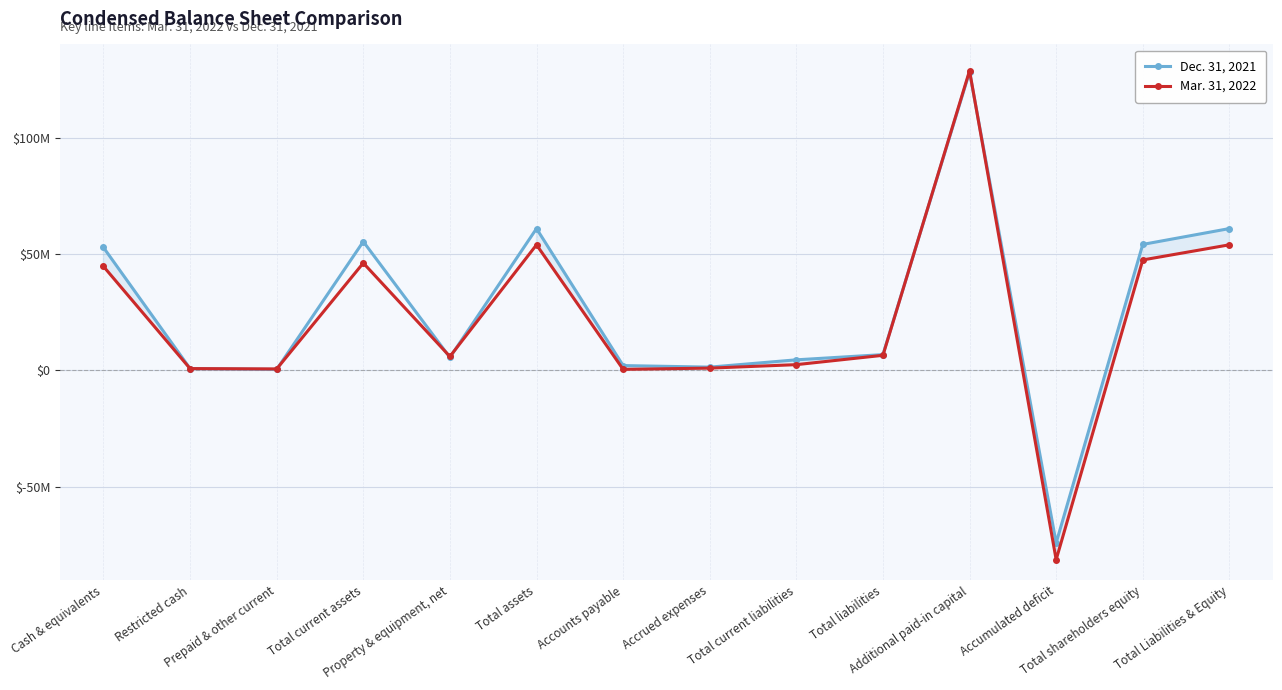

Does the chart have visible grid lines?

Yes